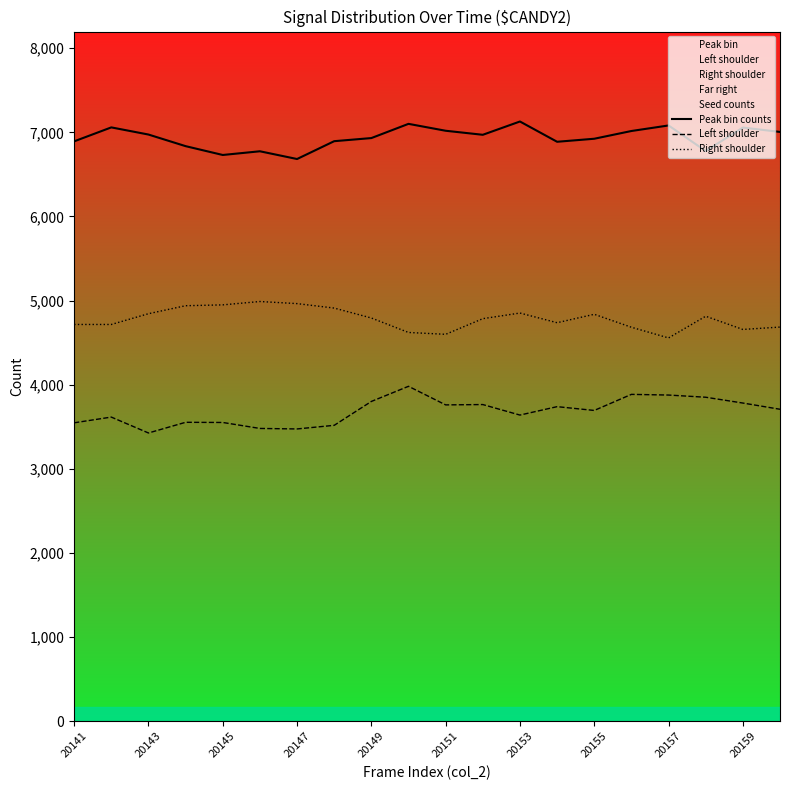

What is the smallest value displayed?

3426